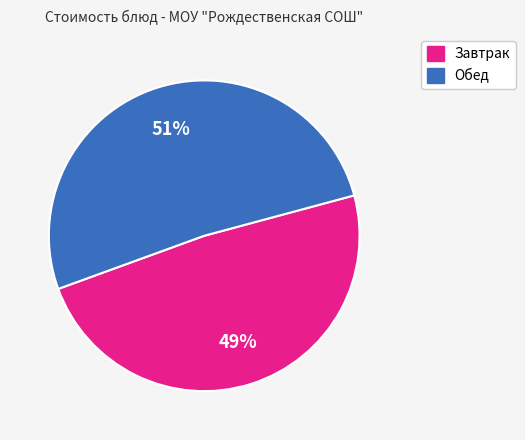

To the nearest percent, what is the average slice percentage?

50%